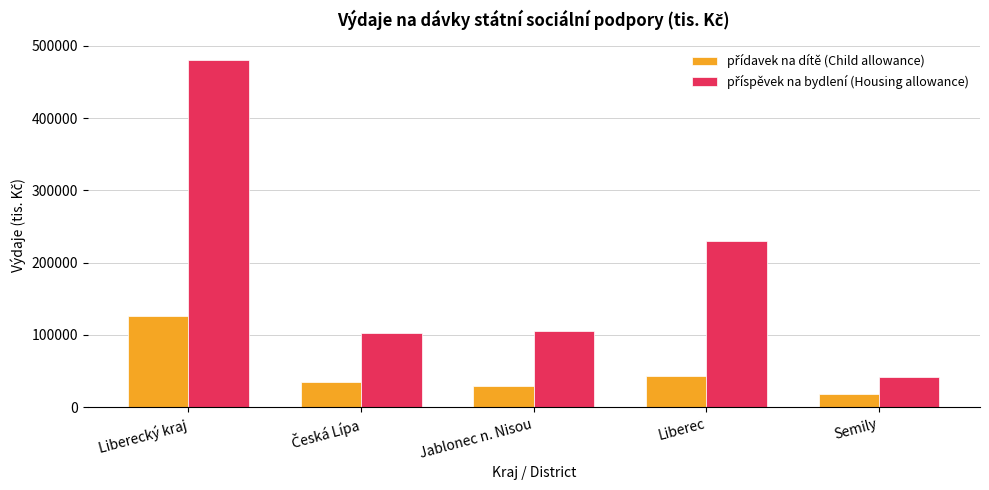

Which label corresponds to the largest value in the chart?

Liberecký kraj